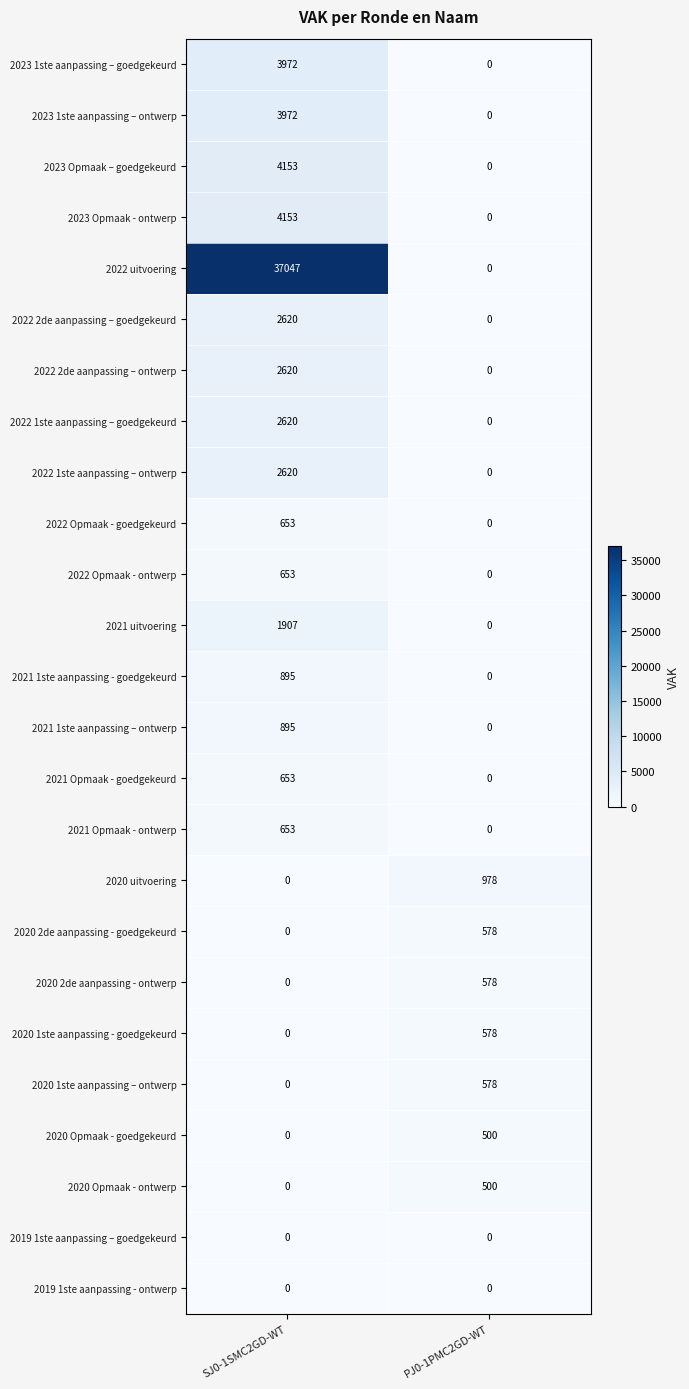

True or false: 2021 uitvoering has a value of 1907 at SJ0-1SMC2GD-WT.

True